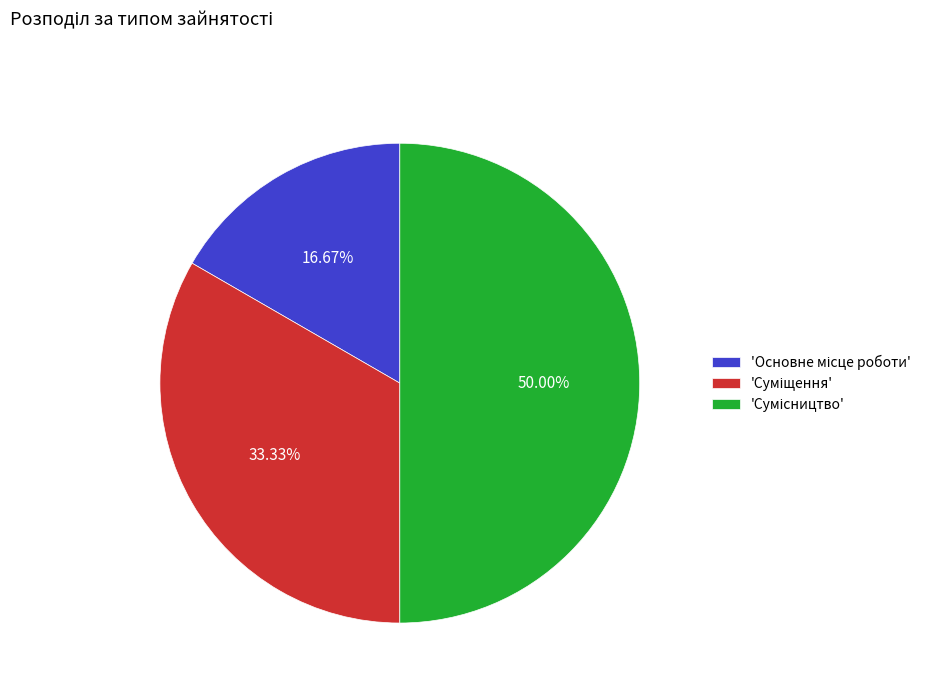

Which slice is the smallest?

Основне місце роботи